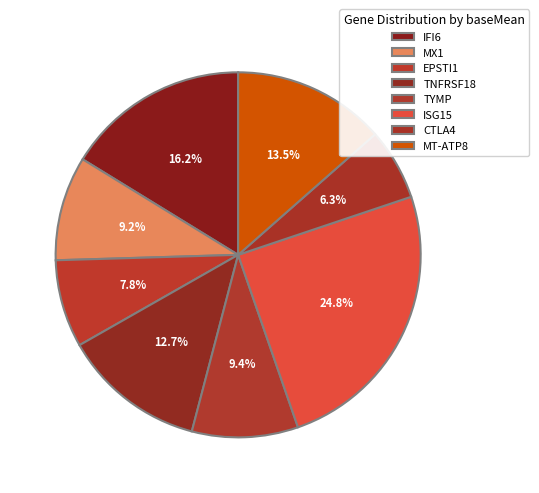

Combined, what portion of the pie is MX1 and TYMP?

18.6%